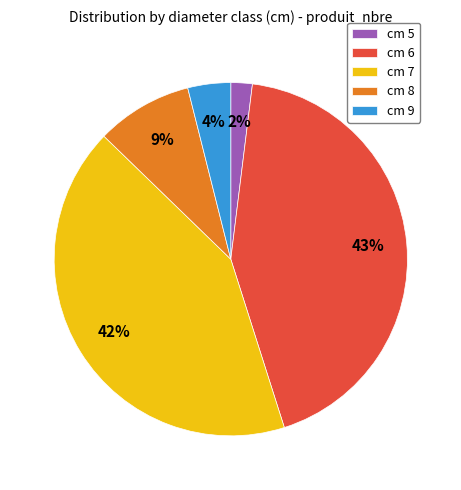

Do cm 7 and cm 5 together represent more than half of the pie?

No